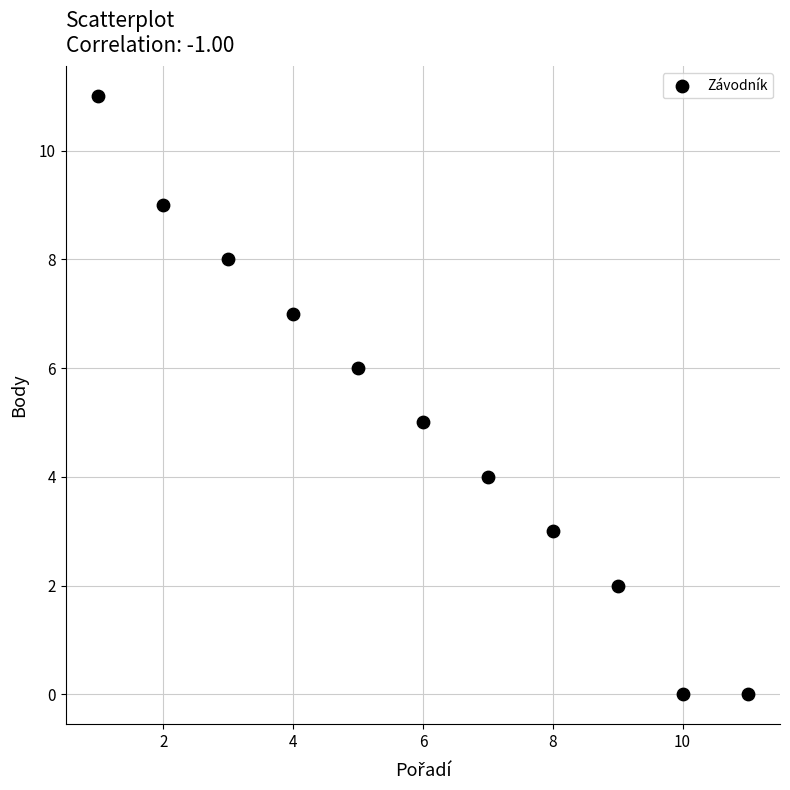

What is the average Y value?

5